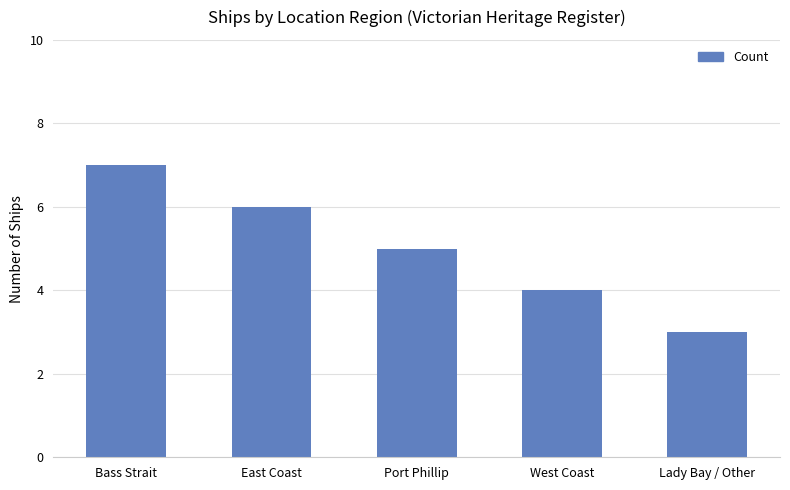

Where does the data first go above 5?

Bass Strait